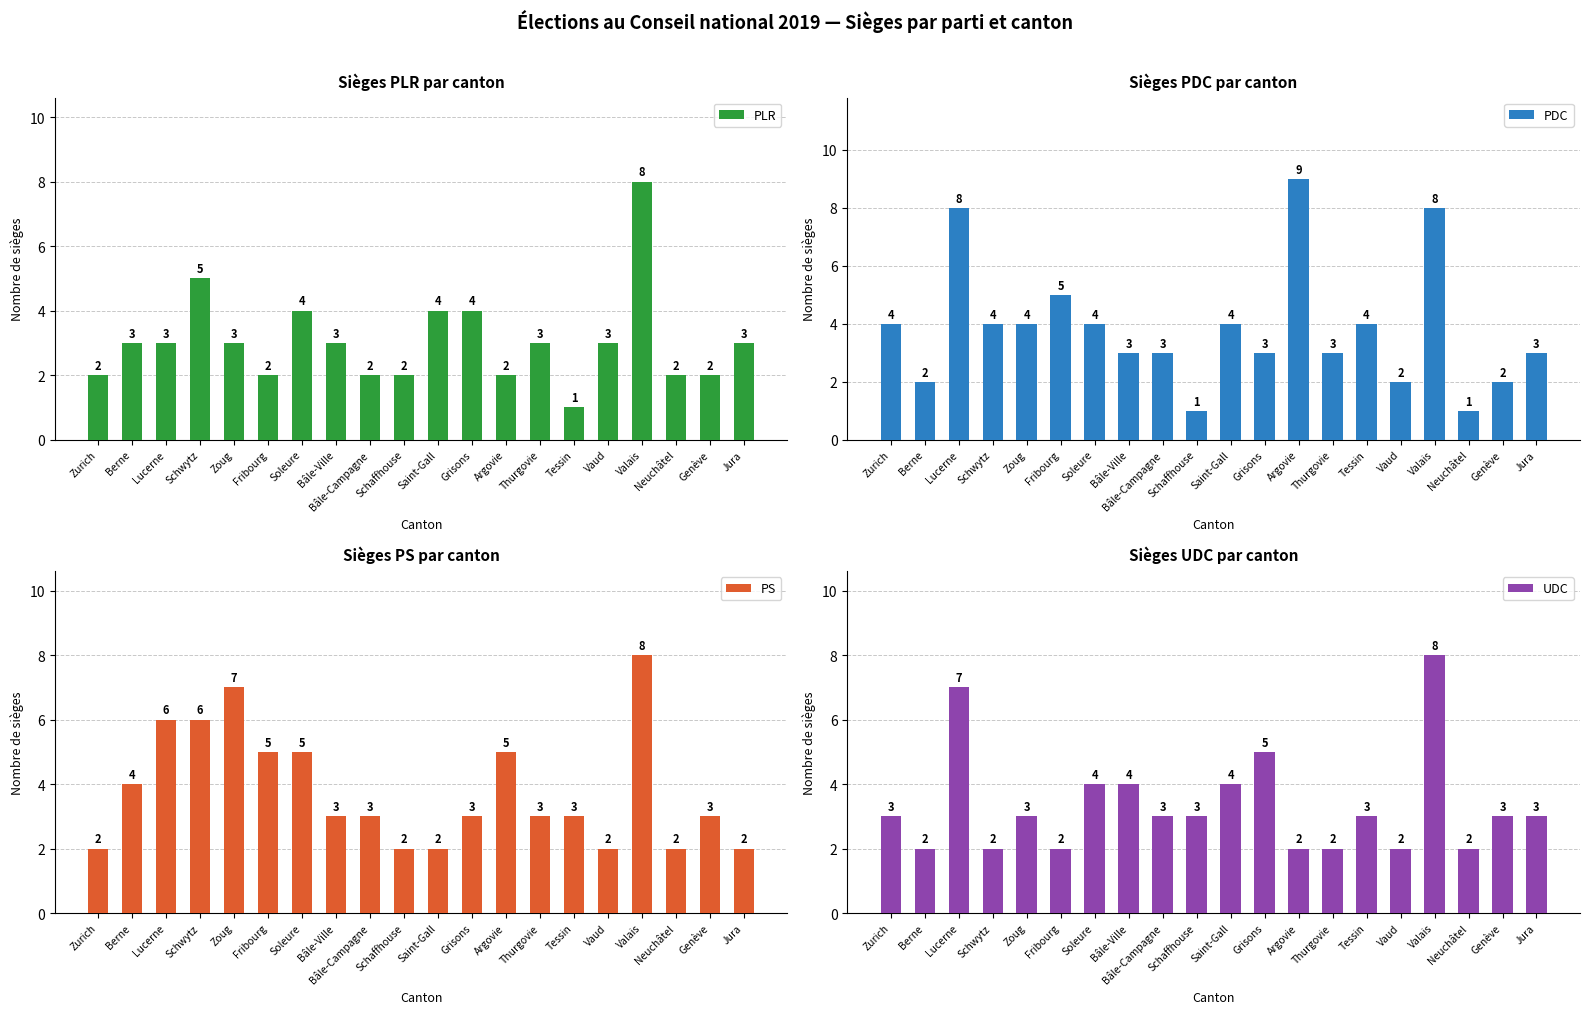

What is the value of the PDC bar at the 8th from the left?

3